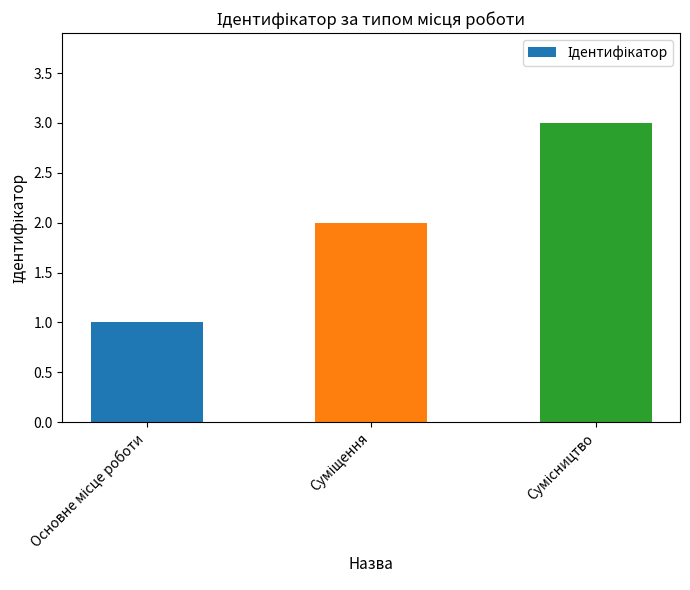

What is the maximum value shown in the chart?

3